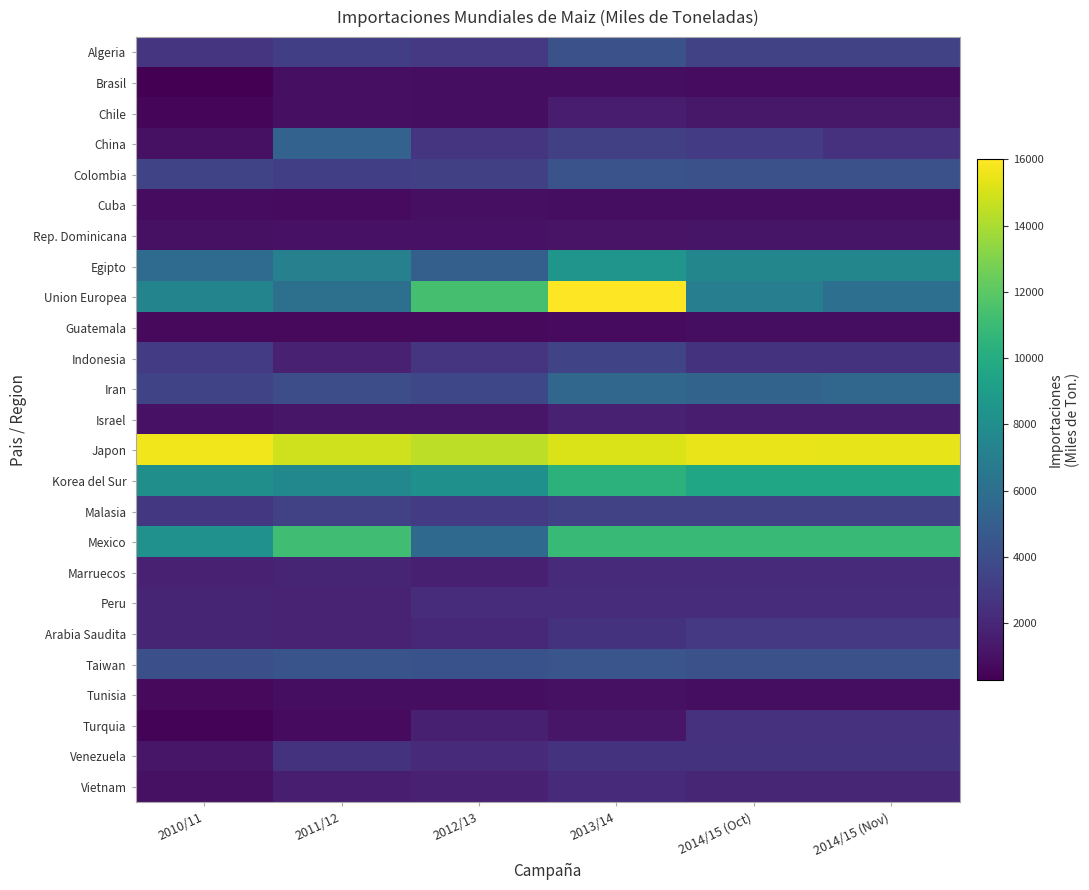

Rank the series by their maximum value, from highest to lowest.

Union Europea, Japon, Mexico, Korea del Sur, Egipto, Iran, China, Taiwan, Colombia, Algeria, Indonesia, Malasia, Arabia Saudita, Venezuela, Turquia, Peru, Marruecos, Vietnam, Israel, Chile, Rep. Dominicana, Tunisia, Brasil, Cuba, Guatemala